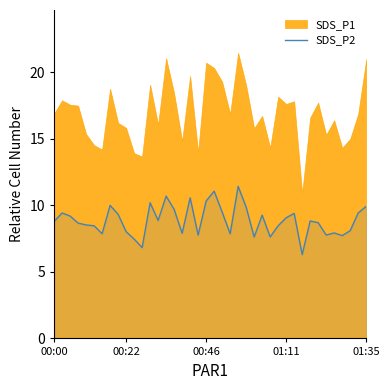

What is the highest value of the SDS_P2 series?

11.4